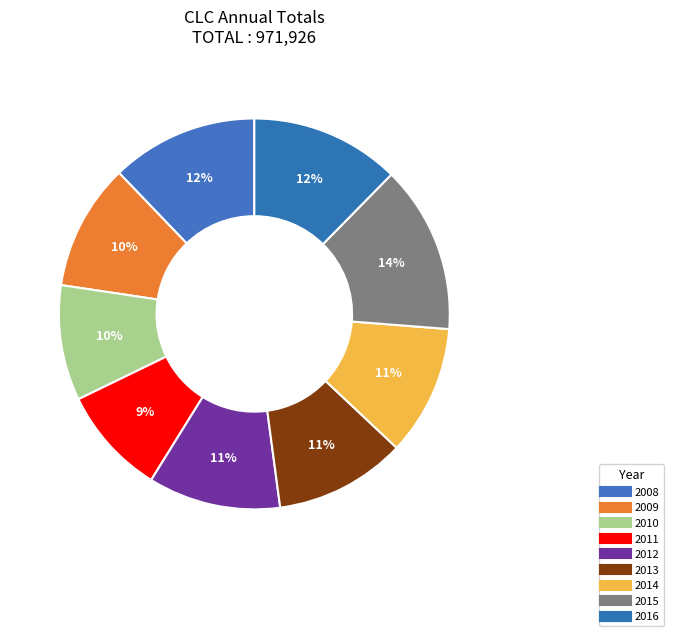

Which slice is the smallest?

2011